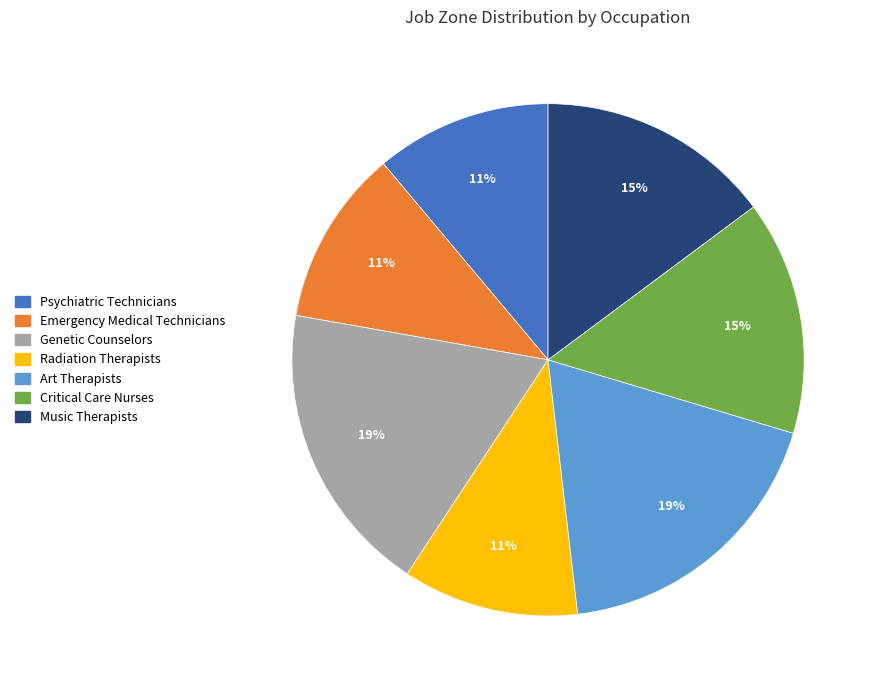

To the nearest percent, what percentage of the pie is Critical Care Nurses?

15%